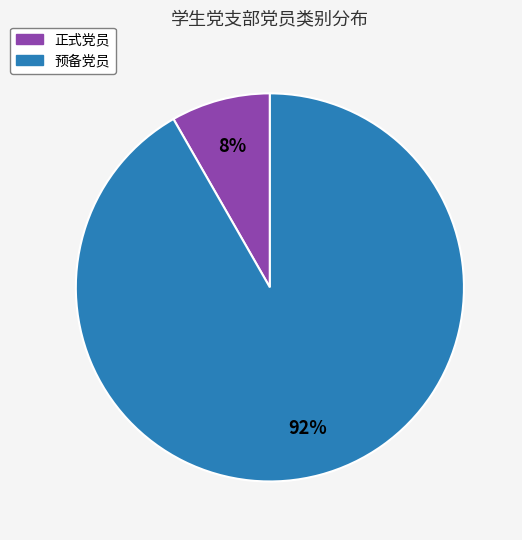

Which category has the biggest portion of the pie?

预备党员